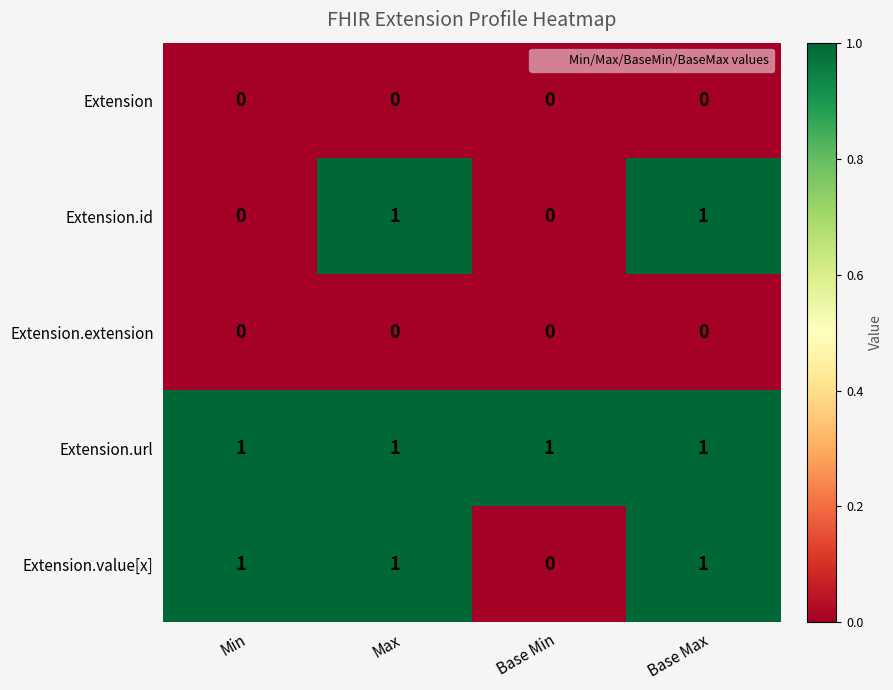

What is the sum of all Extension.url values?

4